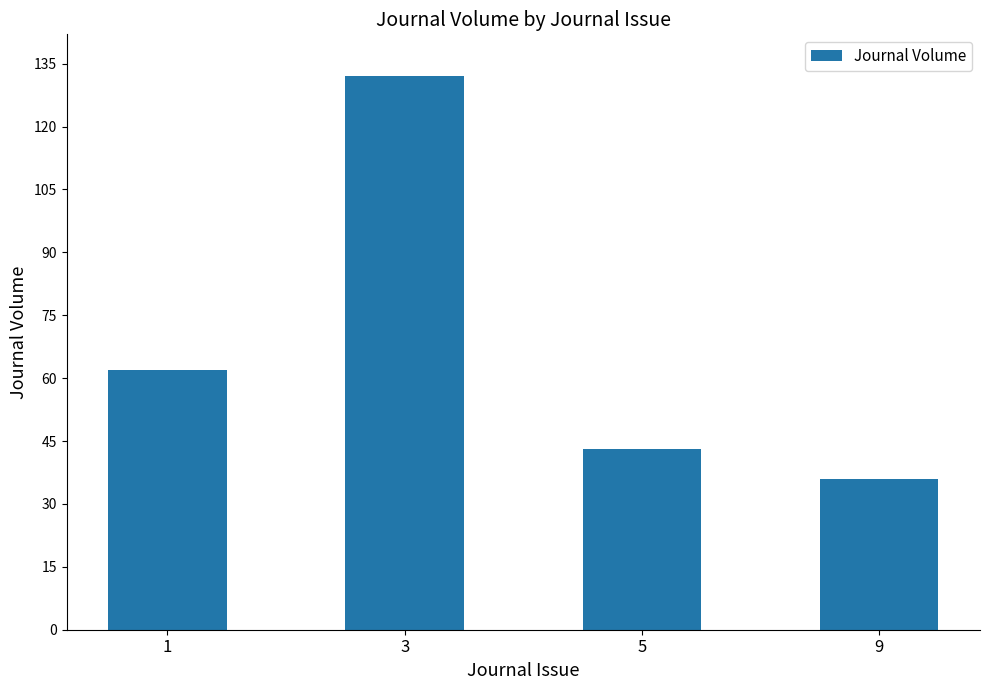

What is the difference between the values at 1 and 5?

19